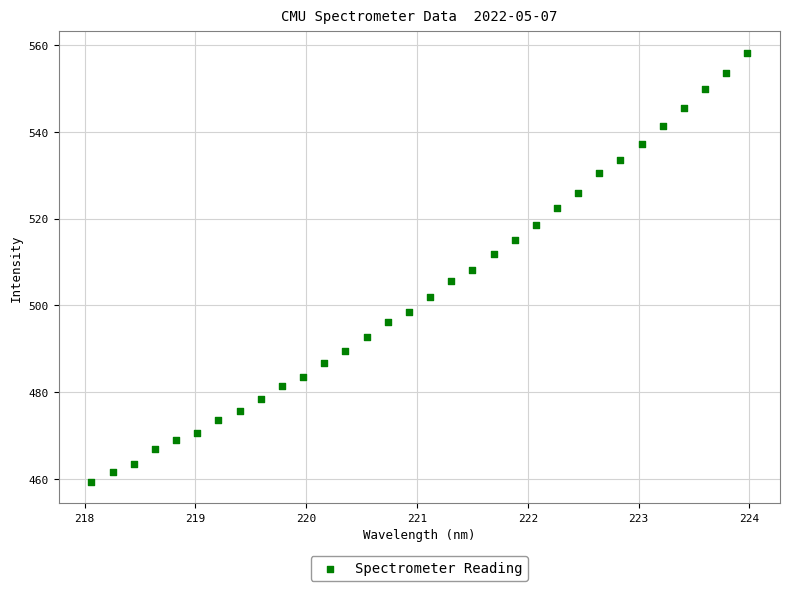

What is the range of X values (max minus min)?

5.9